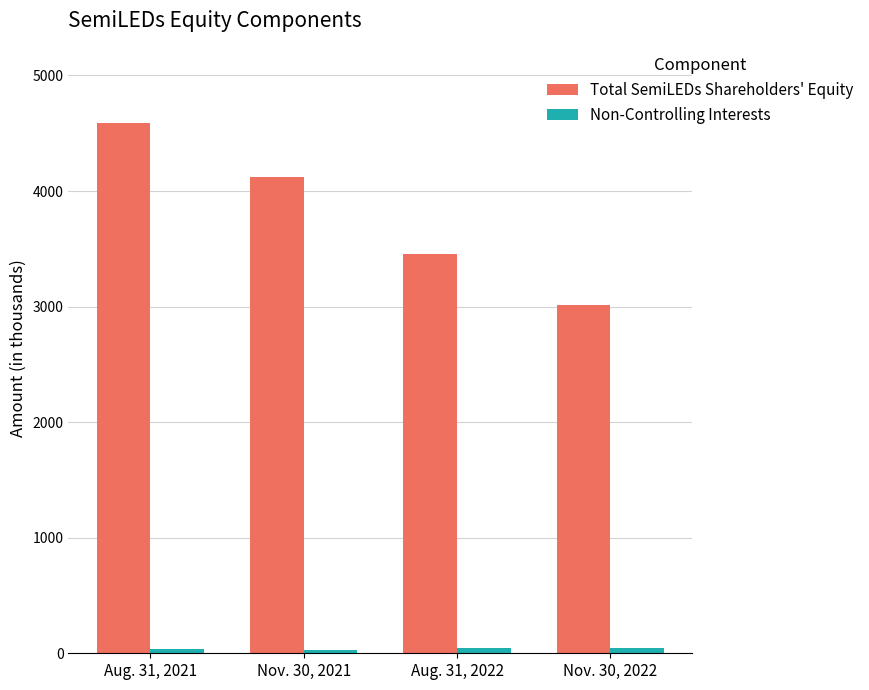

Which series changed the most between Nov. 30, 2021 and Nov. 30, 2022?

Total SemiLEDs Shareholders' Equity